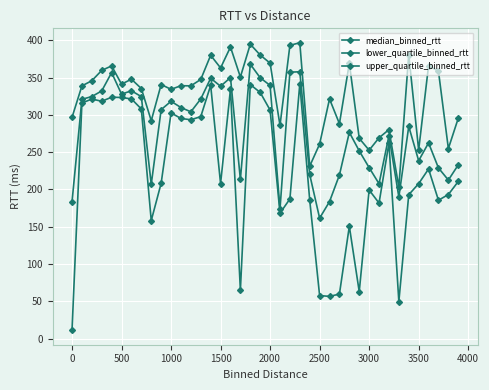

How many lines are shown in the chart?

3